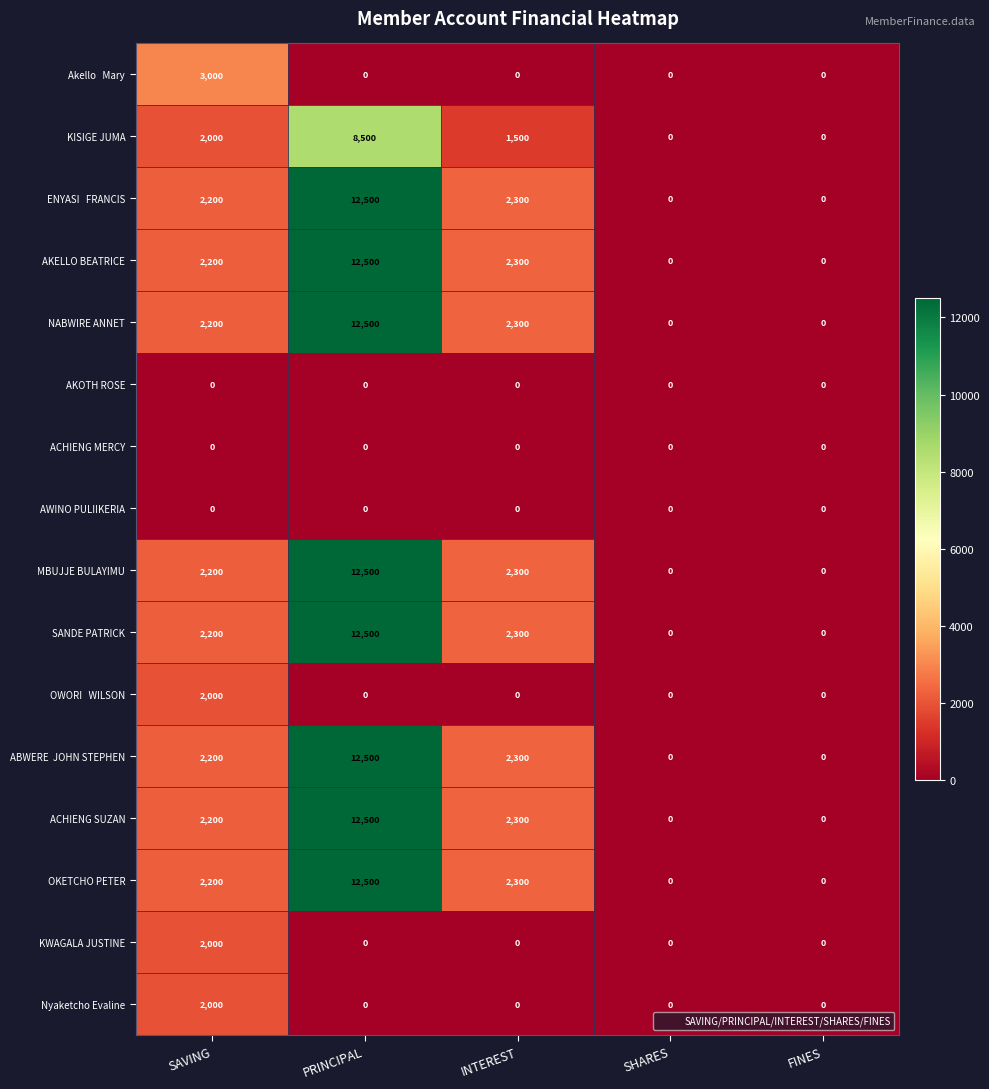

Is the value of AKOTH ROSE at PRINCIPAL greater than the value of MBUJJE BULAYIMU at SAVING?

No